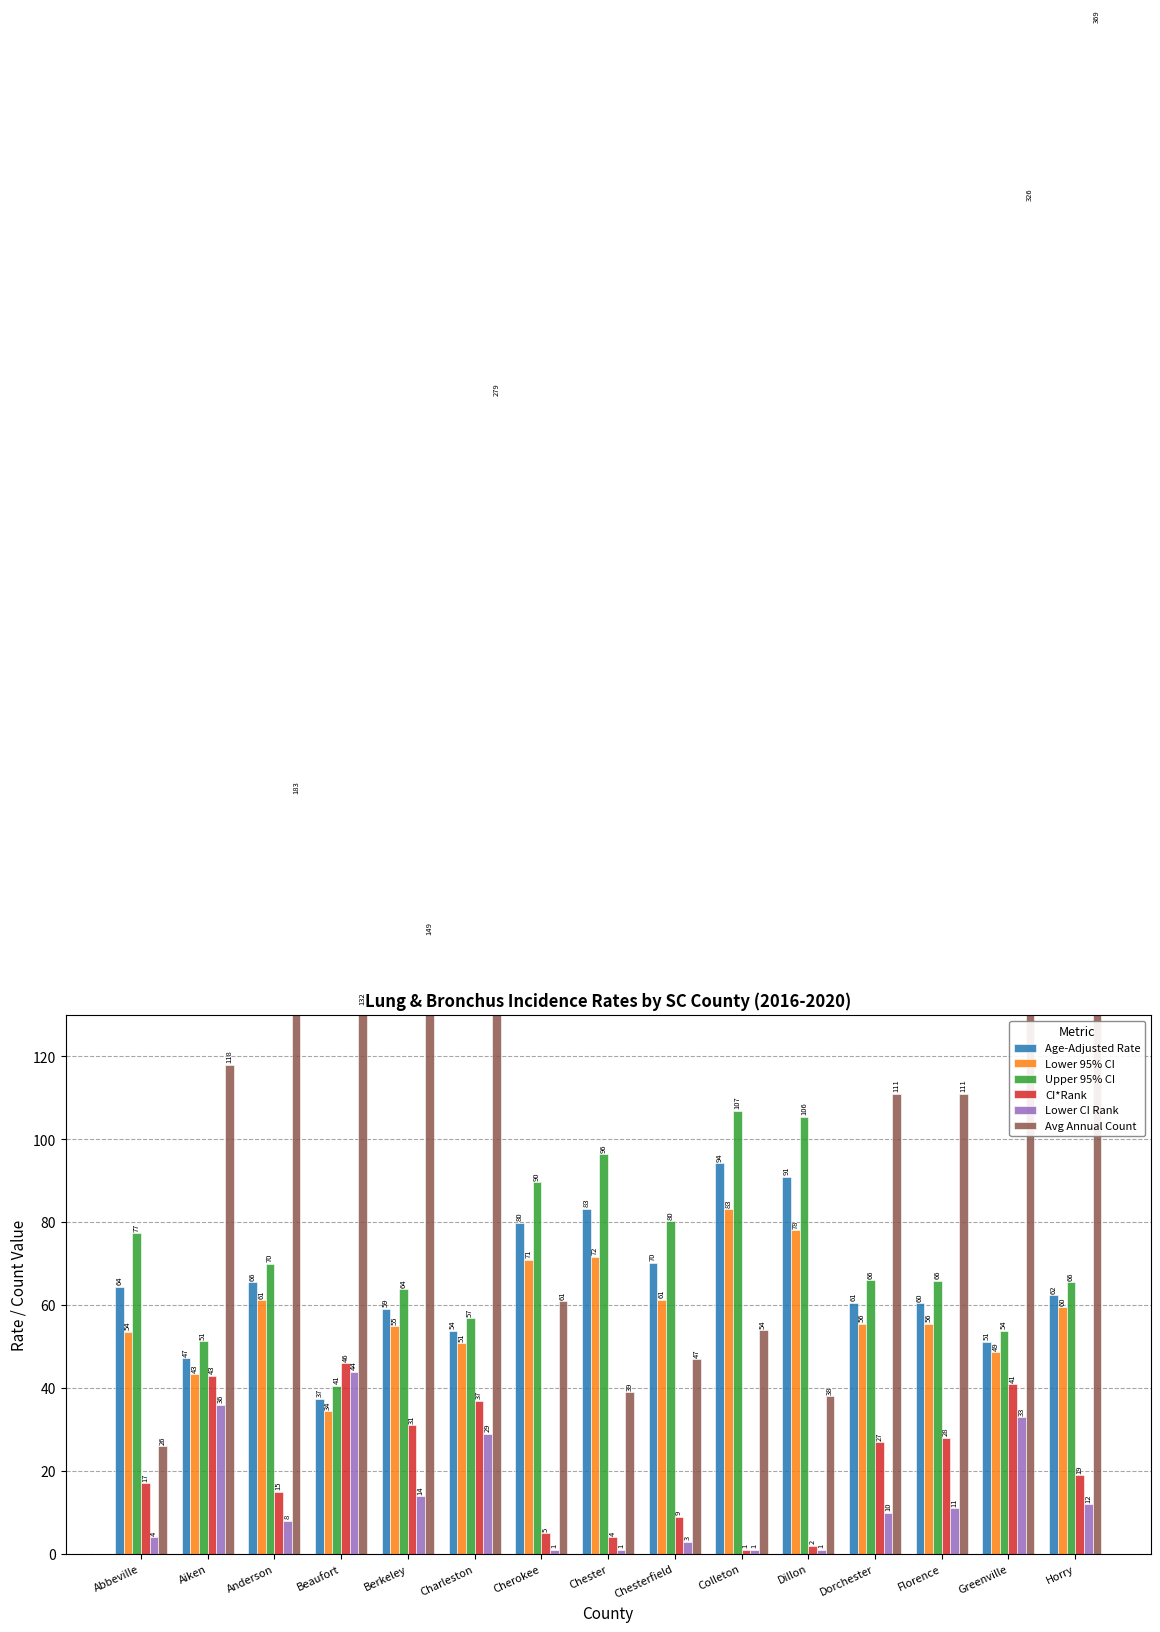

How many bars are there in each group?

6